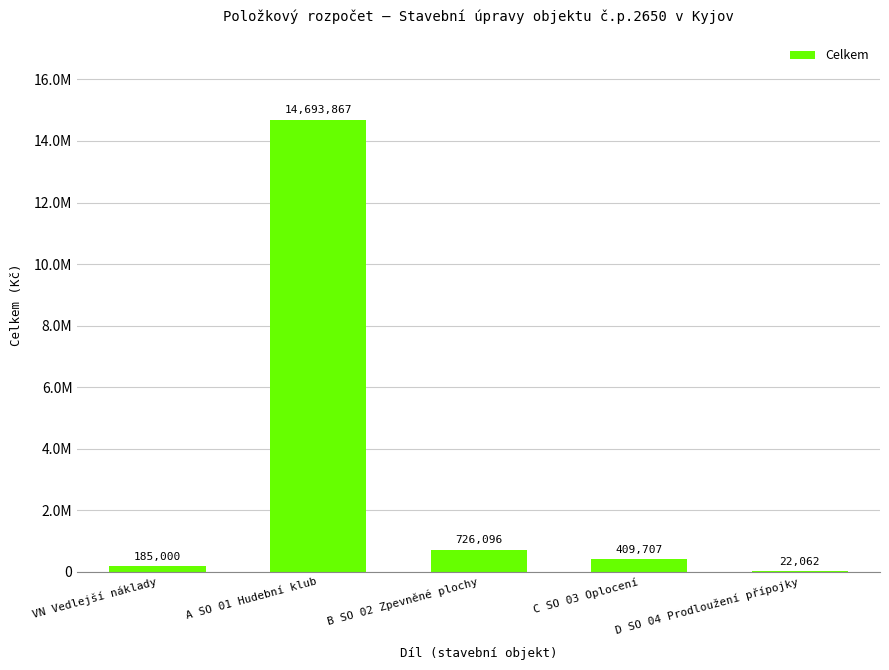

Between A SO 01 Hudební klub and C SO 03 Oplocení, which is larger?

A SO 01 Hudební klub